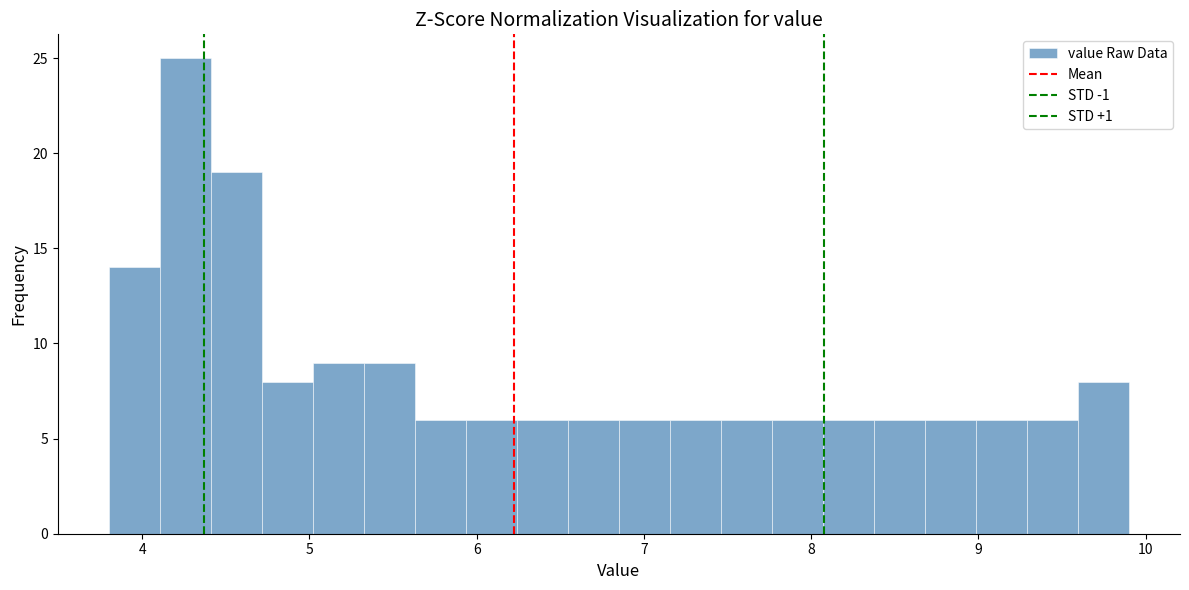

Around what value on the x-axis is the tallest bar? Give the approximate position of its centre, as read against the axis.

4.3